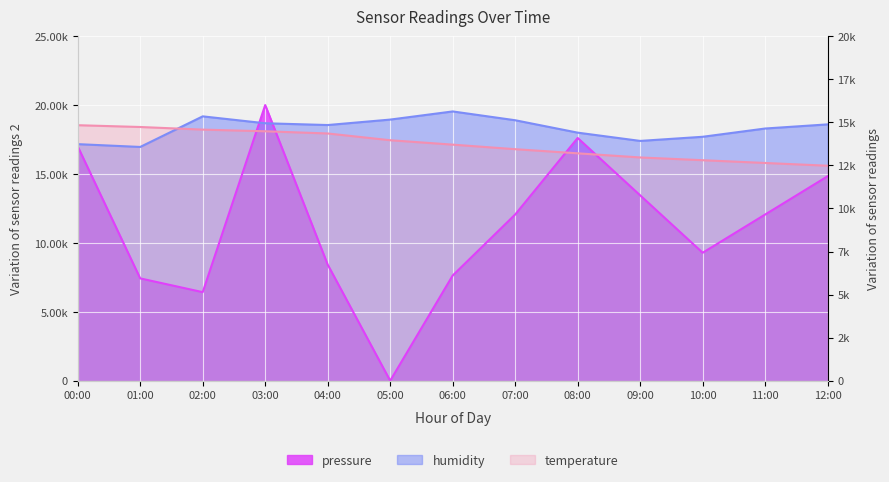

At which label does humidity first exceed 18552?

02:00